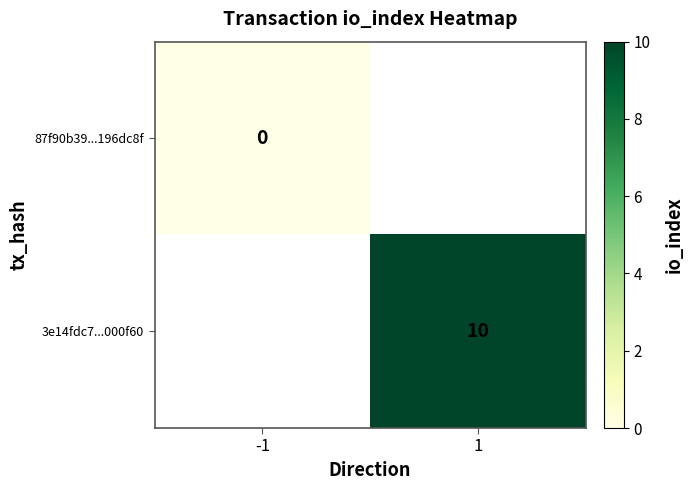

At which category does the chart reach its peak across all series?

1